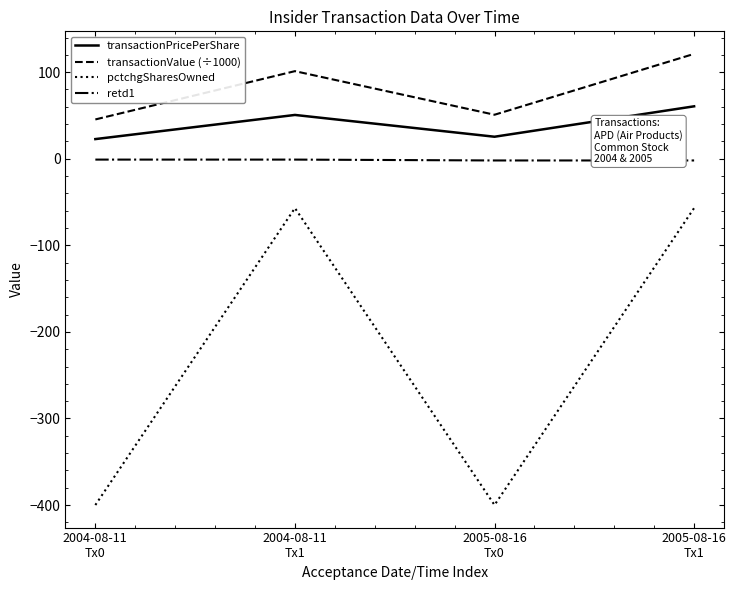

At which category does pctchgSharesOwned reach its first local valley?

2005-08-16
Tx0